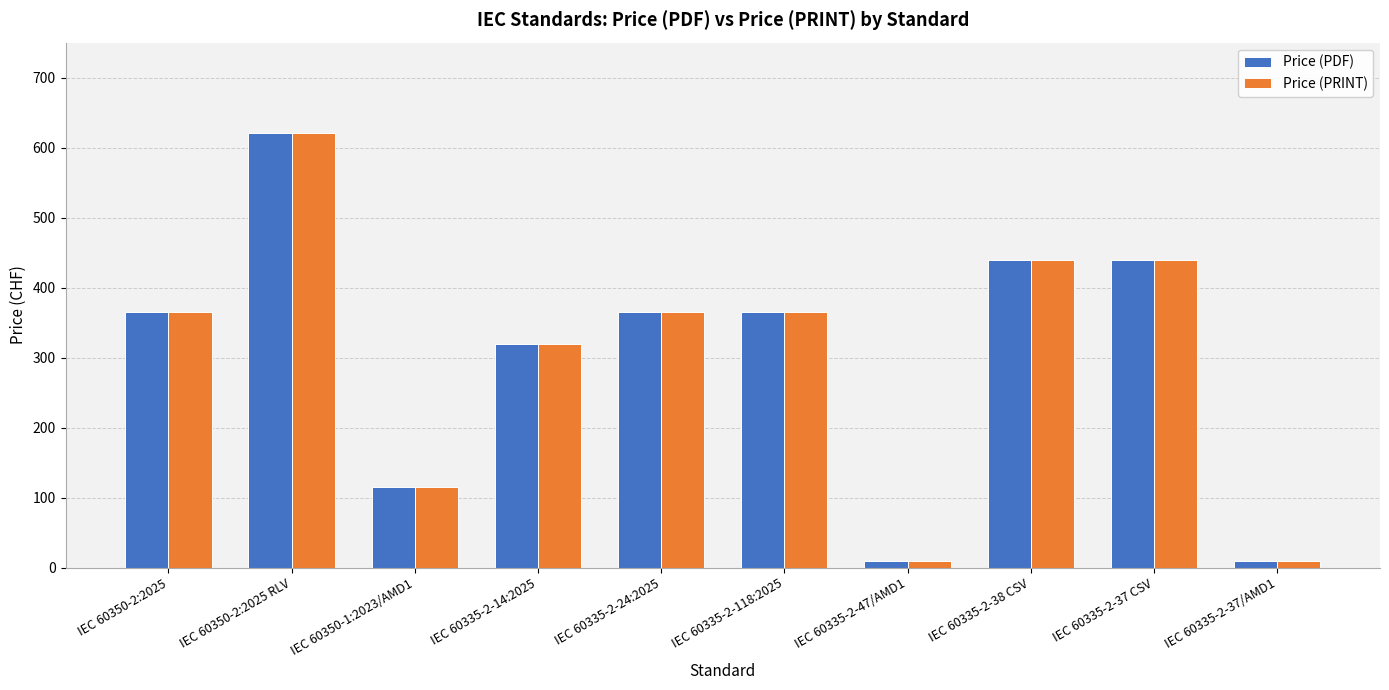

Is the value of Price (PRINT) at IEC 60335-2-38 CSV greater than the value of Price (PDF) at IEC 60335-2-24:2025?

Yes